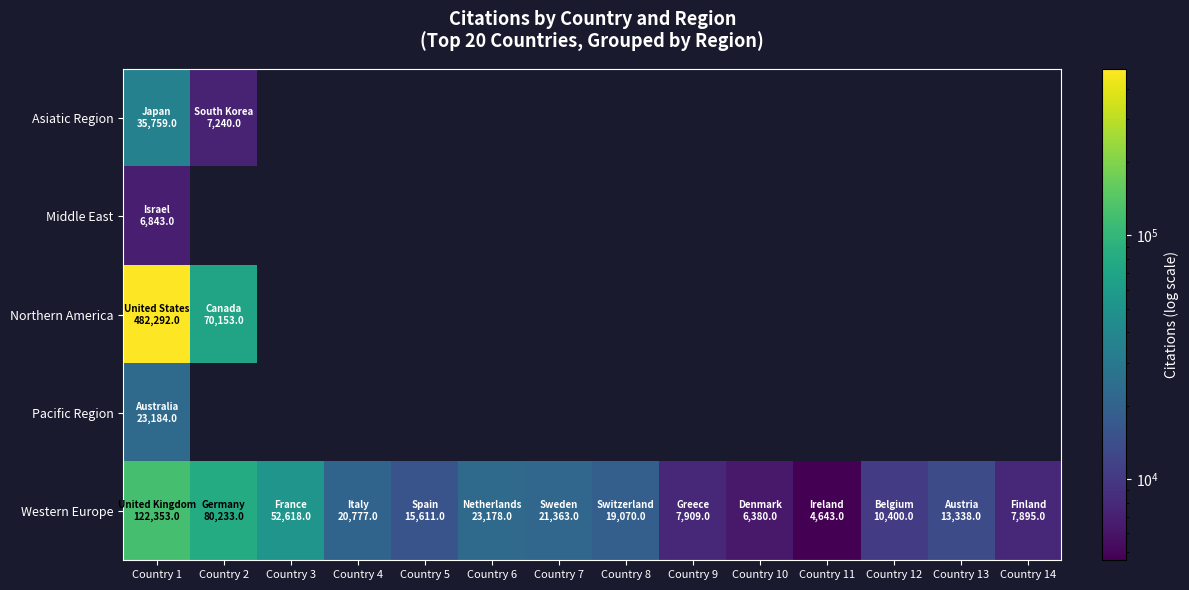

Which series has the widest spread of values?

Northern America